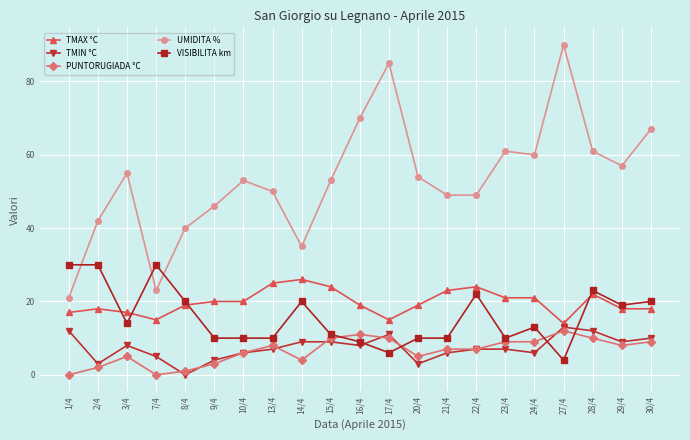

Between which two adjacent categories do TMIN °C and VISIBILITA km first intersect?

16/4 and 17/4